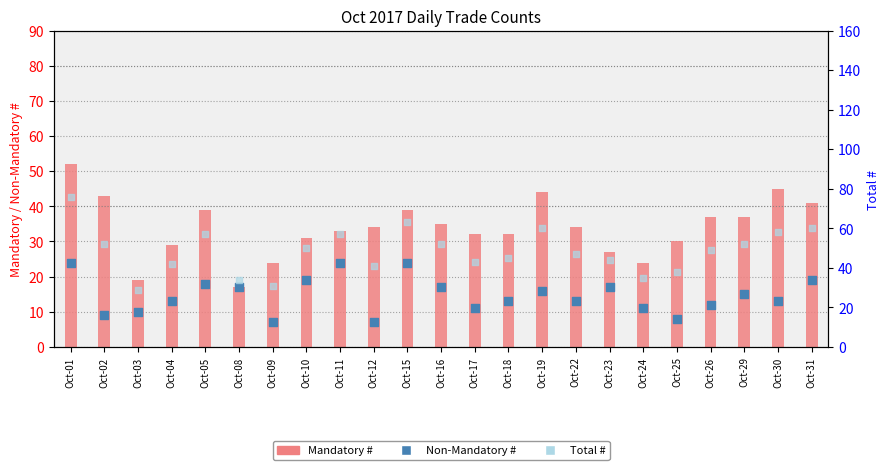

Which series reaches the maximum Y coordinate?

Total #